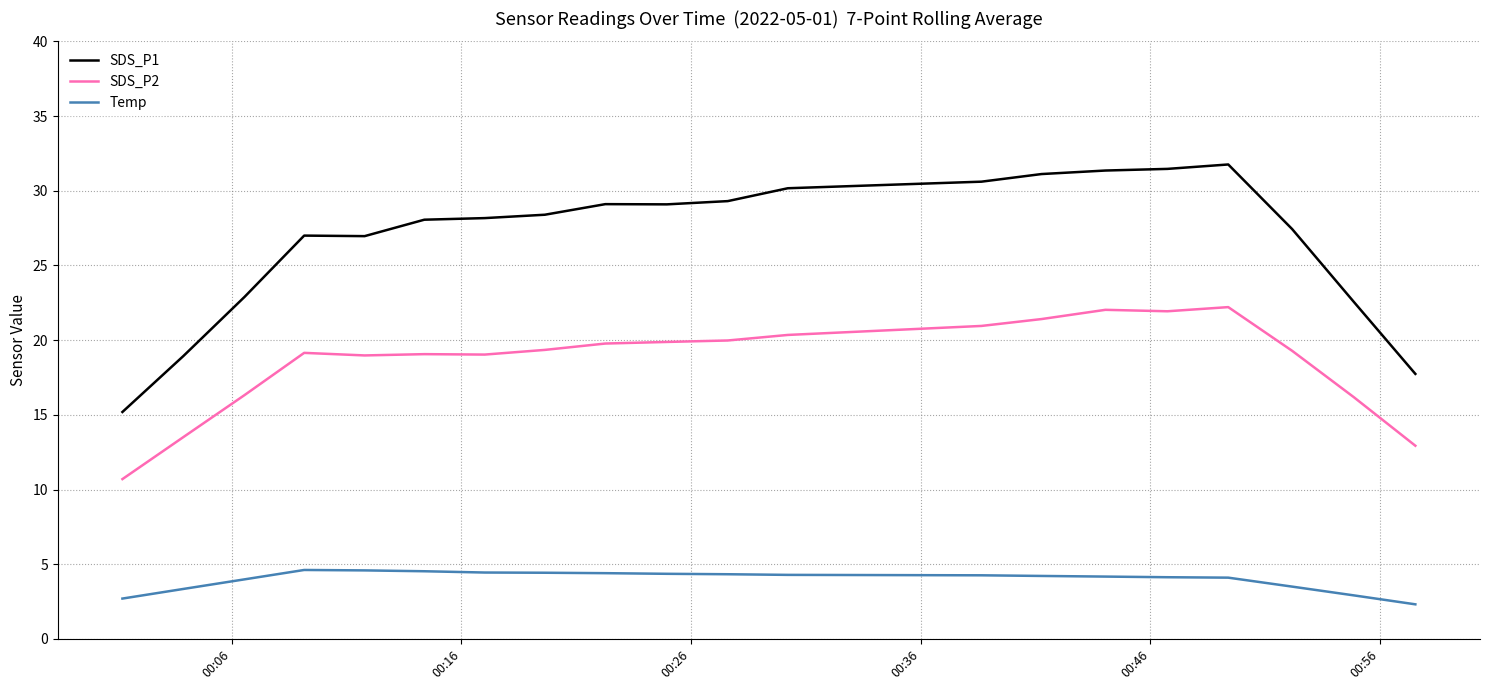

What are all the series names shown in the legend?

SDS_P1, SDS_P2, Temp